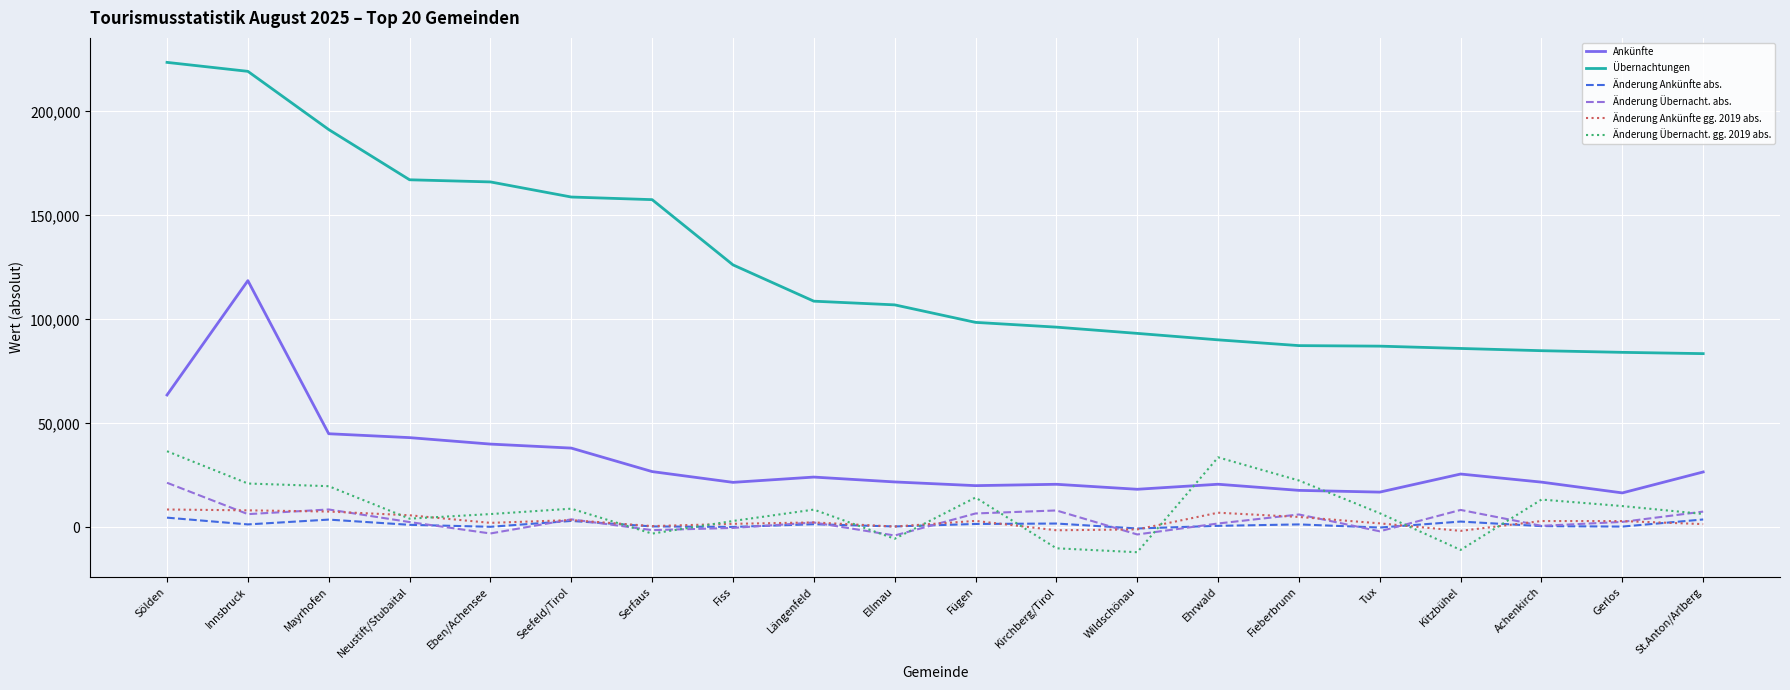

Which series has the largest range (max minus min)?

Übernachtungen